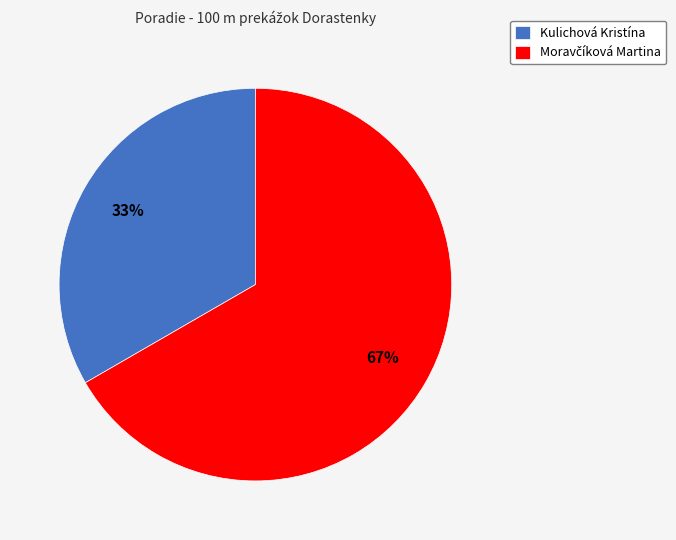

True or false: Kulichová Kristína accounts for 33% of the total.

True